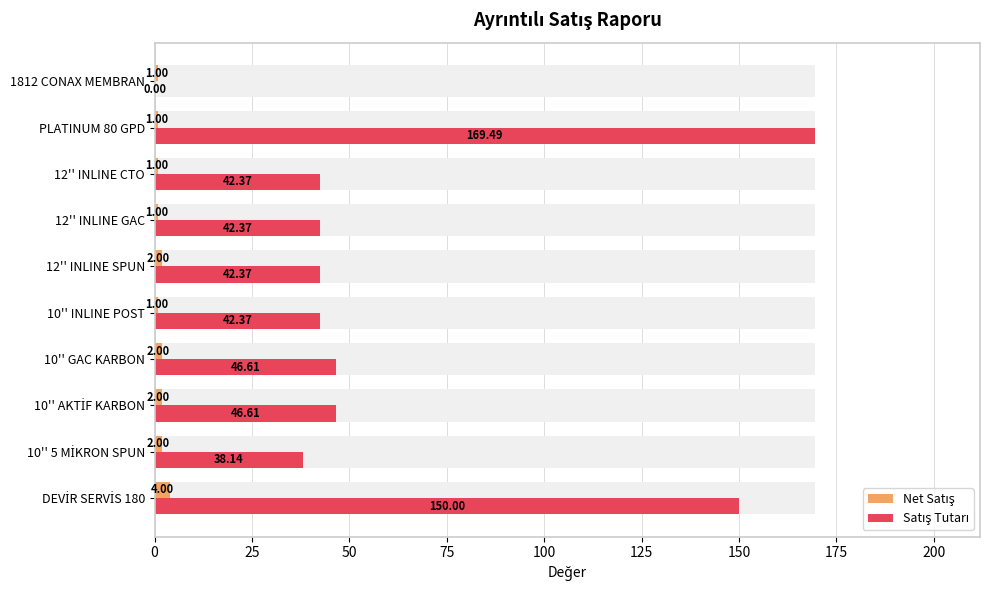

Reading left to right, list all the values displayed in this chart.

Net Satış: 4.0	2.0	2.0	2.0	1.0	2.0	1.0	1.0	1.0	1.0
Satış Tutarı: 150.0	38.1	46.6	46.6	42.4	42.4	42.4	42.4	169.5	0.0